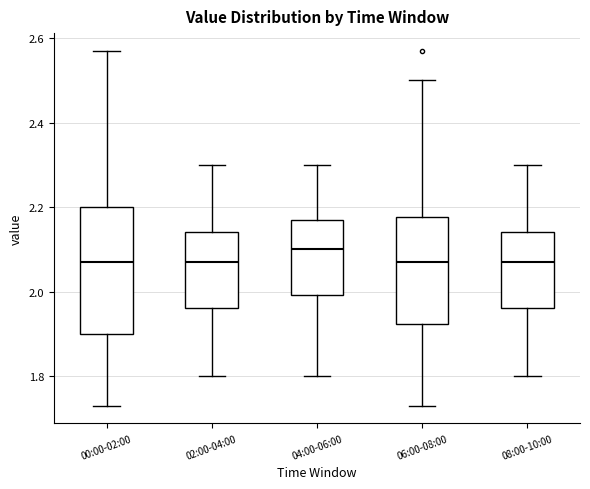

Where does the lower whisker of the box for 02:00-04:00 end on the y-axis? The values are not printed on the chart, so give them approximately, as read against the axis.

1.80